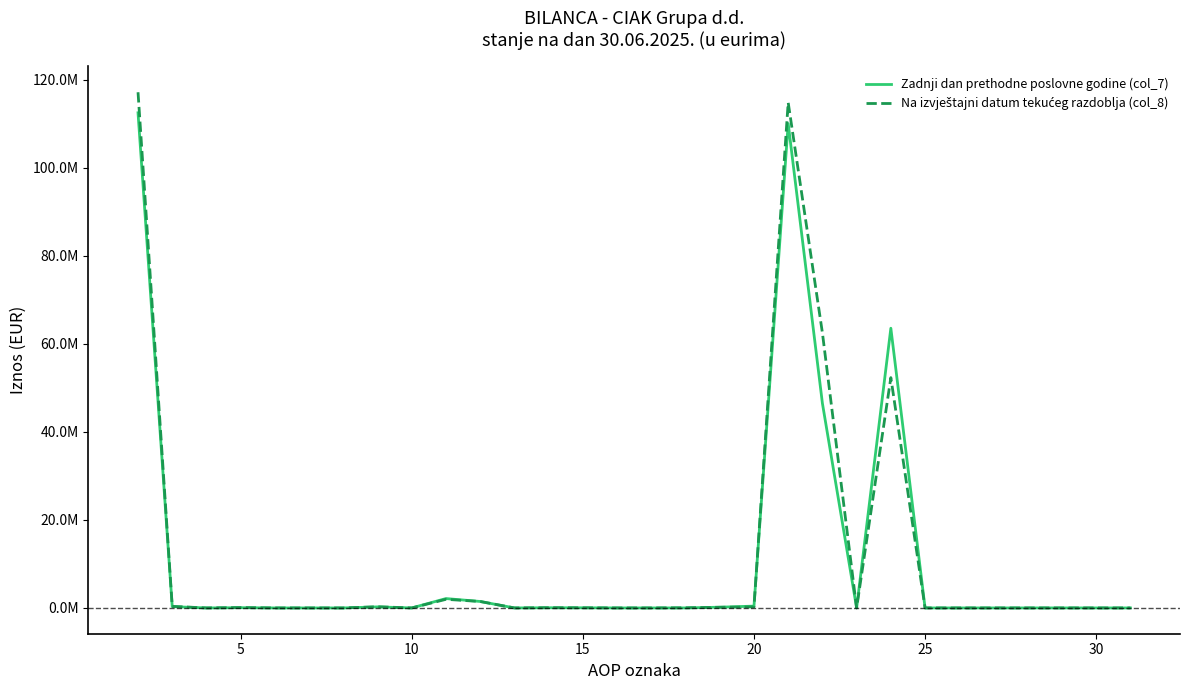

Reading left to right, extract all data points from this chart.

Zadnji dan prethodne poslovne godine (col_7): 112477933	297540	0	56765	0	0	0	240775	0	2128836	1465680	0	42658	32499	0	0	6170	168751	413078	110029769	46488858	0	63538522	0	0	0	0	2389	0	0
Na izvještajni datum tekućeg razdoblja (col_8): 117147053	356188	0	87021	0	0	0	268384	783	1957867	1465680	0	51058	27998	0	0	33394	150211	229526	114811210	62488858	0	52319963	0	0	0	0	2389	0	0